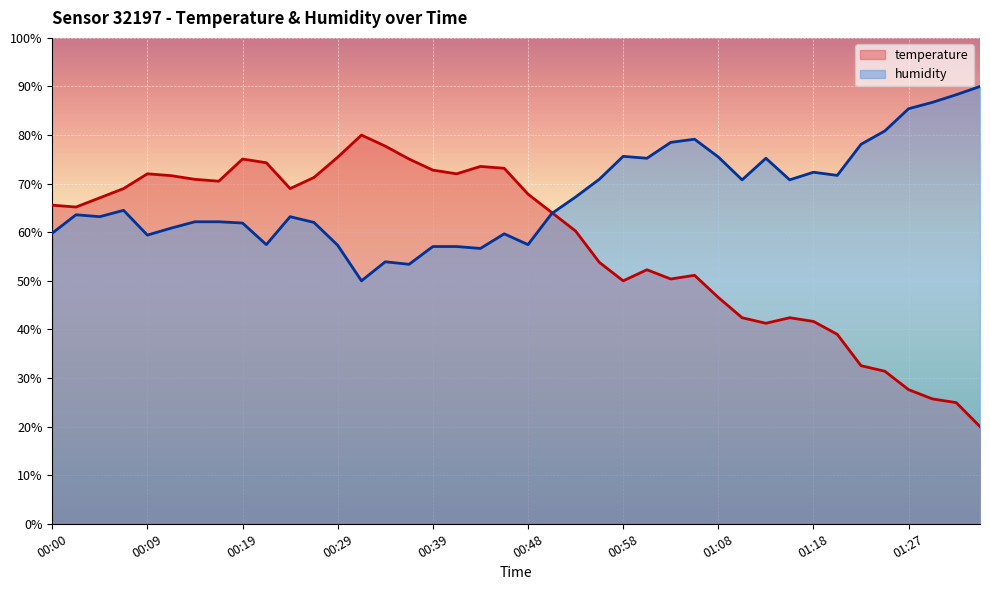

How many interior local valleys does the temperature series have?

7